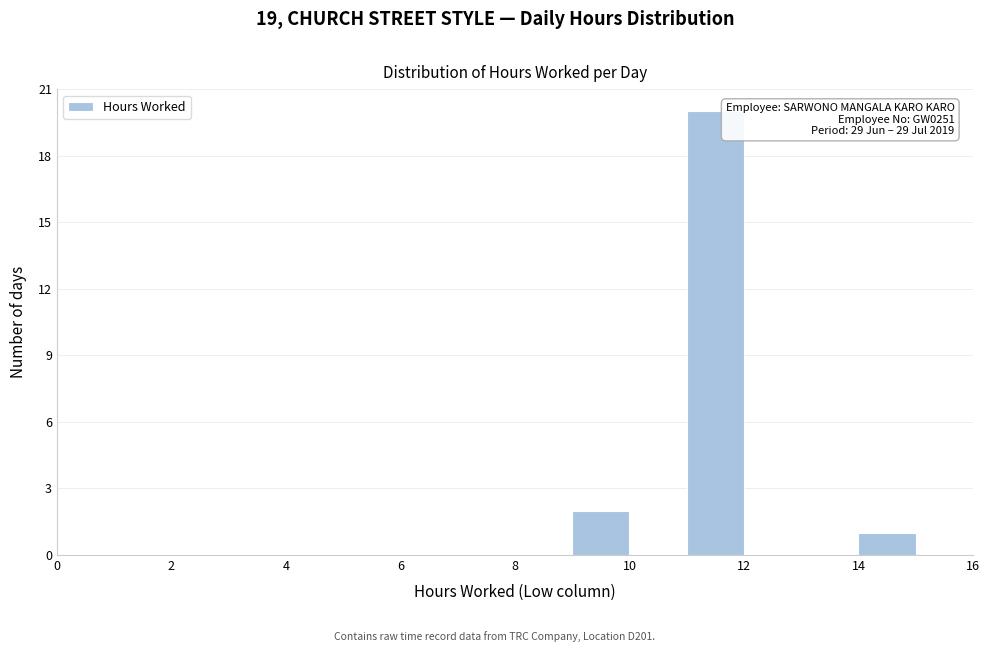

Over which range of the x-axis is the bar tallest?

11 to 12